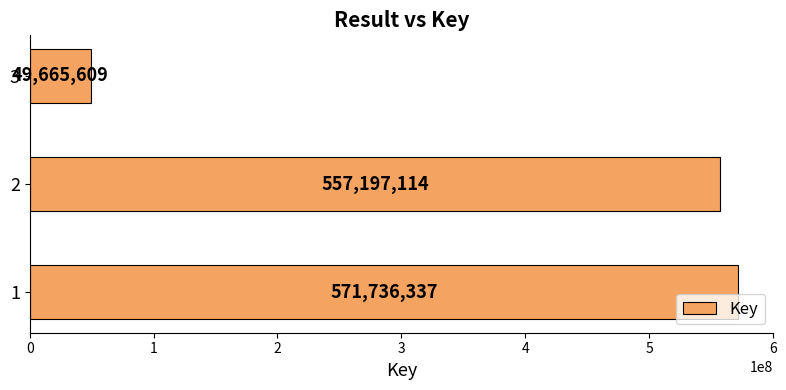

How many values are below 557197114?

1